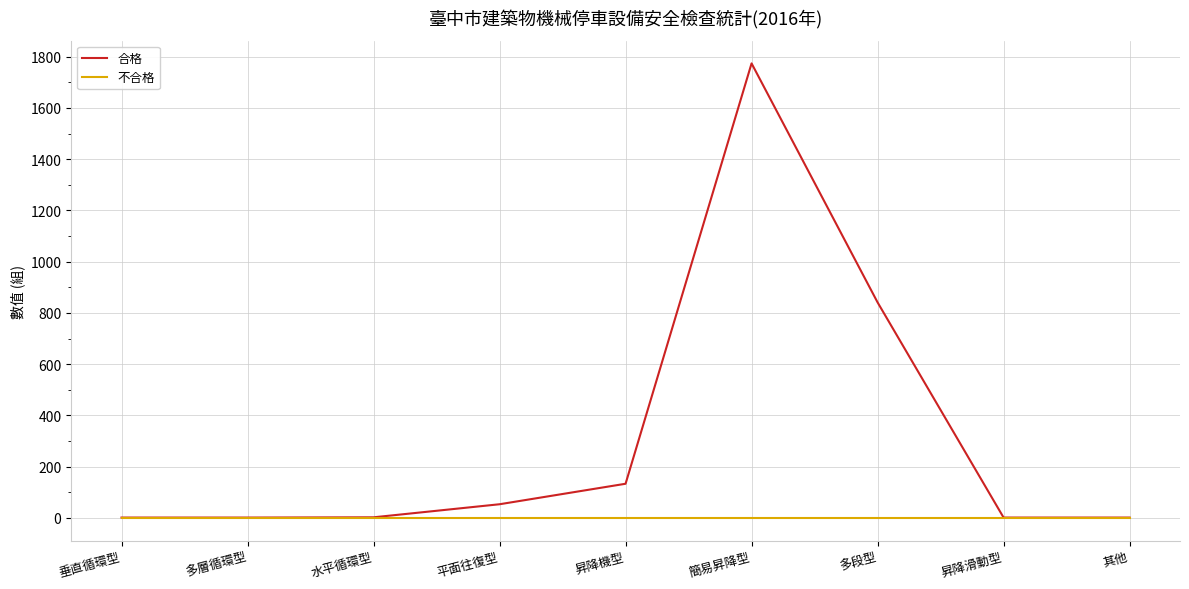

Which series has the largest total across all categories?

合格